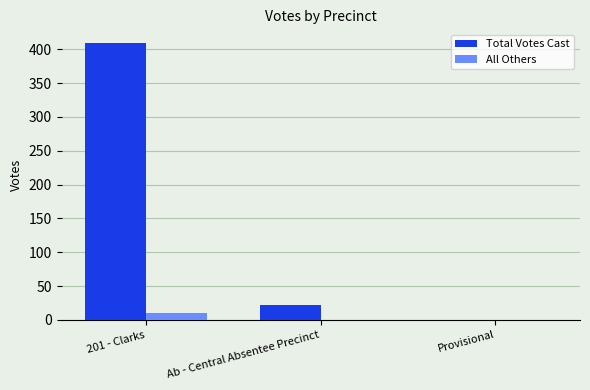

What is the maximum value shown in the chart?

409